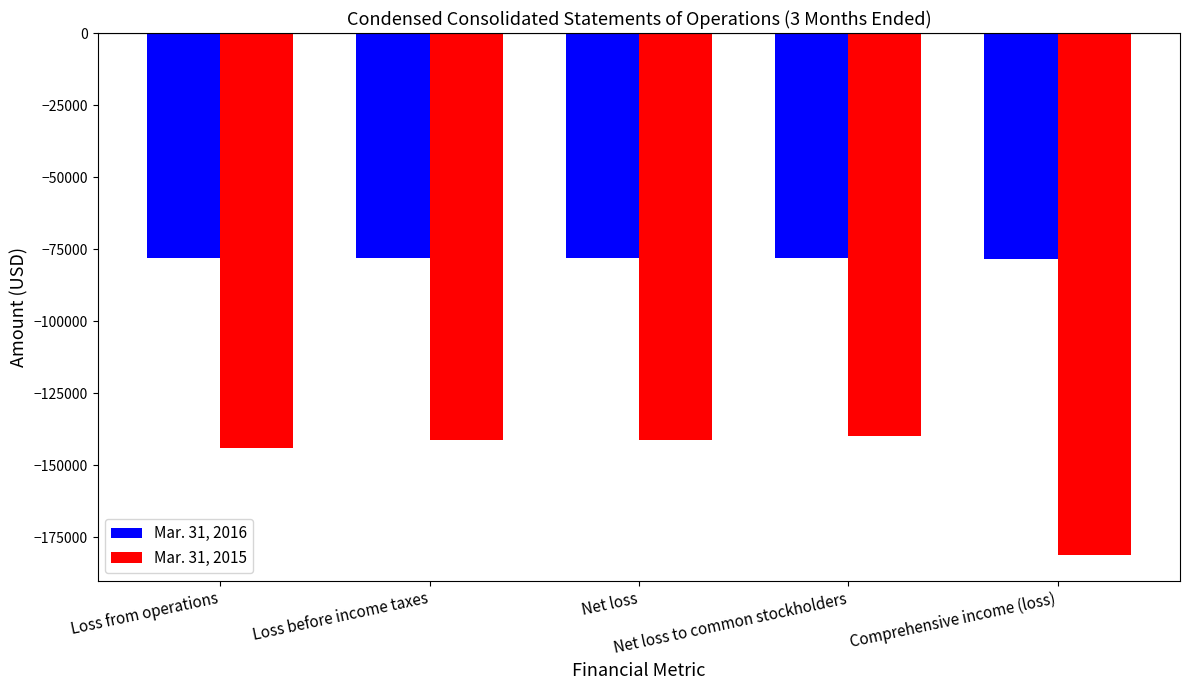

Rank the series by their maximum value, from highest to lowest.

Mar. 31, 2016, Mar. 31, 2015